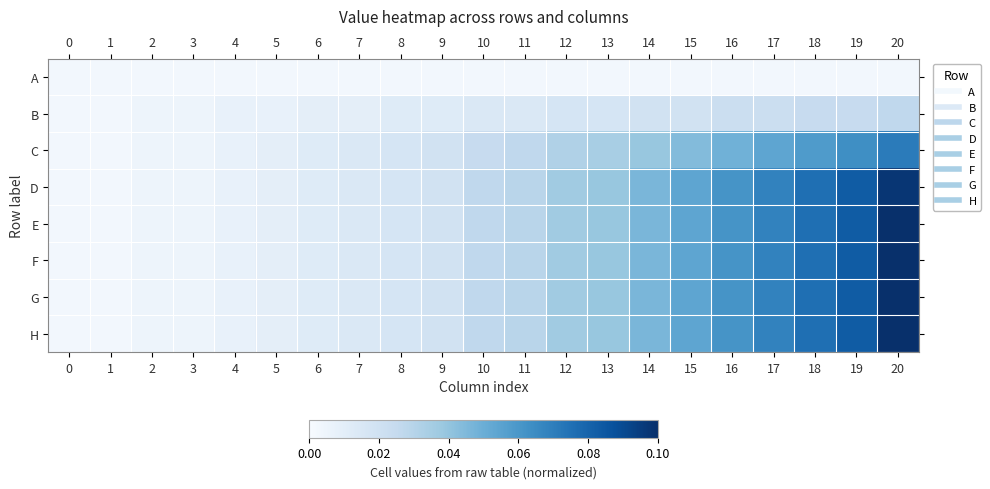

Reading left to right, extract all data points from this chart.

A: 0=0.0	1=0.0	2=0.0	3=0.0	4=0.0	5=0.0	6=0.0	7=0.0	8=0.0	9=0.0	10=0.0	11=0.0	12=0.0	13=0.0	14=0.0	15=0.0	16=0.0	17=0.0	18=0.0	19=0.0	20=0.0
B: 0=0.0	1=0.0	2=0.0	3=0.0	4=0.0	5=0.0	6=0.0	7=0.0	8=0.0	9=0.0	10=0.0	11=0.0	12=0.0	13=0.0	14=0.0	15=0.0	16=0.0	17=0.0	18=0.0	19=0.0	20=0.0
C: 0=0.0	1=0.0	2=0.0	3=0.0	4=0.0	5=0.0	6=0.0	7=0.0	8=0.0	9=0.0	10=0.0	11=0.0	12=0.0	13=0.0	14=0.0	15=0.0	16=0.0	17=0.1	18=0.1	19=0.1	20=0.1
D: 0=0.0	1=0.0	2=0.0	3=0.0	4=0.0	5=0.0	6=0.0	7=0.0	8=0.0	9=0.0	10=0.0	11=0.0	12=0.0	13=0.0	14=0.0	15=0.1	16=0.1	17=0.1	18=0.1	19=0.1	20=0.1
E: 0=0.0	1=0.0	2=0.0	3=0.0	4=0.0	5=0.0	6=0.0	7=0.0	8=0.0	9=0.0	10=0.0	11=0.0	12=0.0	13=0.0	14=0.0	15=0.1	16=0.1	17=0.1	18=0.1	19=0.1	20=0.1
F: 0=0.0	1=0.0	2=0.0	3=0.0	4=0.0	5=0.0	6=0.0	7=0.0	8=0.0	9=0.0	10=0.0	11=0.0	12=0.0	13=0.0	14=0.0	15=0.1	16=0.1	17=0.1	18=0.1	19=0.1	20=0.1
G: 0=0.0	1=0.0	2=0.0	3=0.0	4=0.0	5=0.0	6=0.0	7=0.0	8=0.0	9=0.0	10=0.0	11=0.0	12=0.0	13=0.0	14=0.0	15=0.1	16=0.1	17=0.1	18=0.1	19=0.1	20=0.1
H: 0=0.0	1=0.0	2=0.0	3=0.0	4=0.0	5=0.0	6=0.0	7=0.0	8=0.0	9=0.0	10=0.0	11=0.0	12=0.0	13=0.0	14=0.0	15=0.1	16=0.1	17=0.1	18=0.1	19=0.1	20=0.1